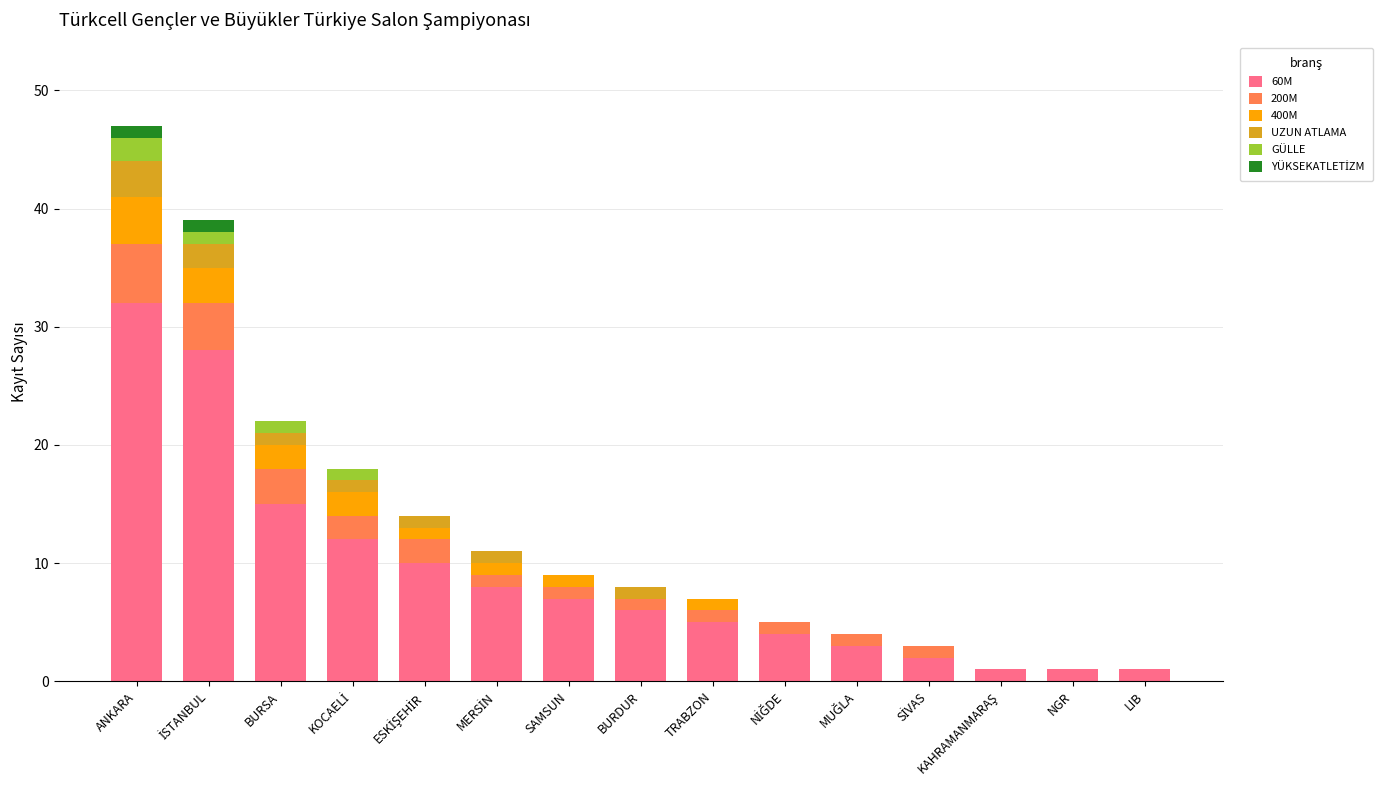

At which category is the sum across all series the highest?

ANKARA